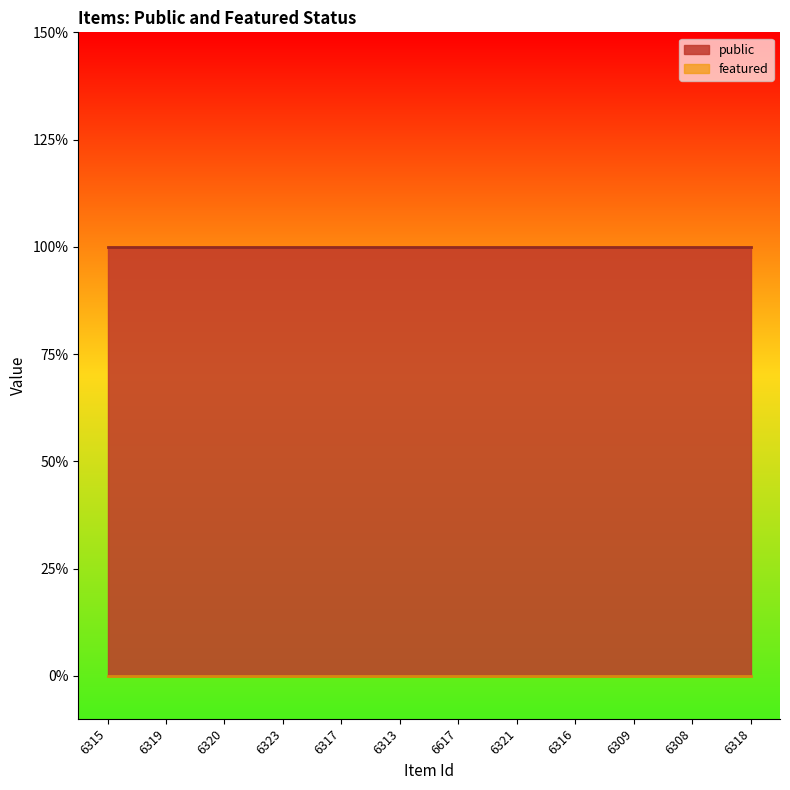

List the series in order of their peak value, highest first.

public, featured